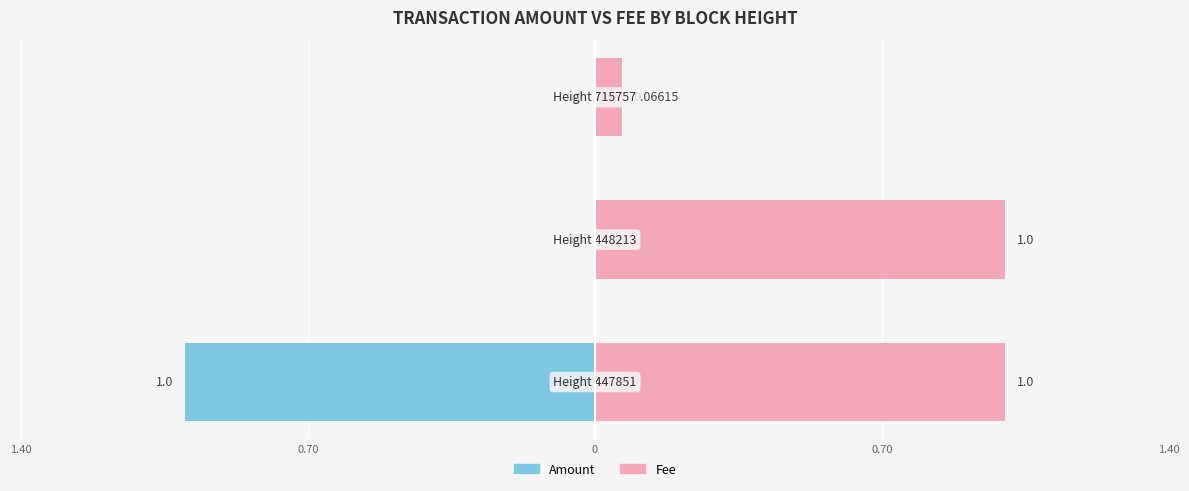

The Fee series shows 1.5 at 447851. True or false?

False